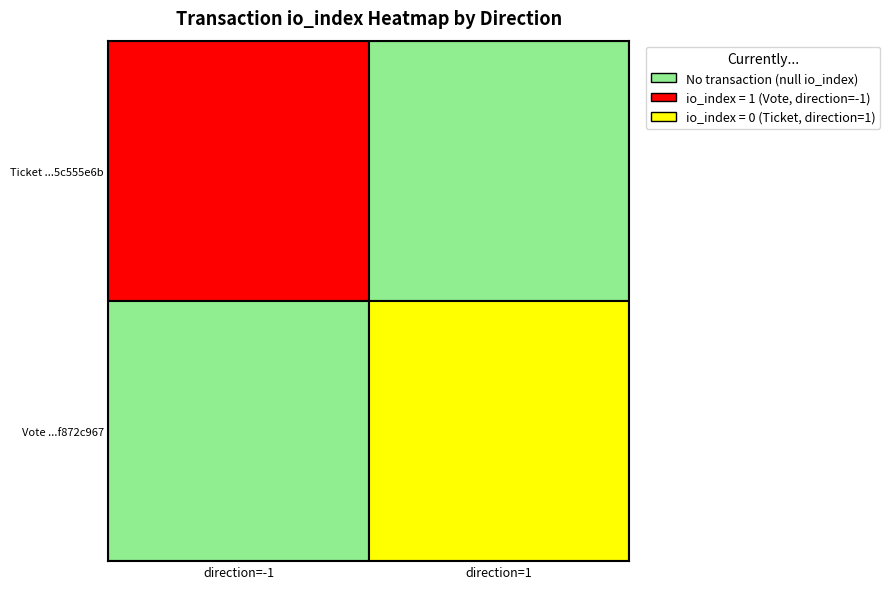

Is it true that valid_mainchain equals 1.3 at values?

False